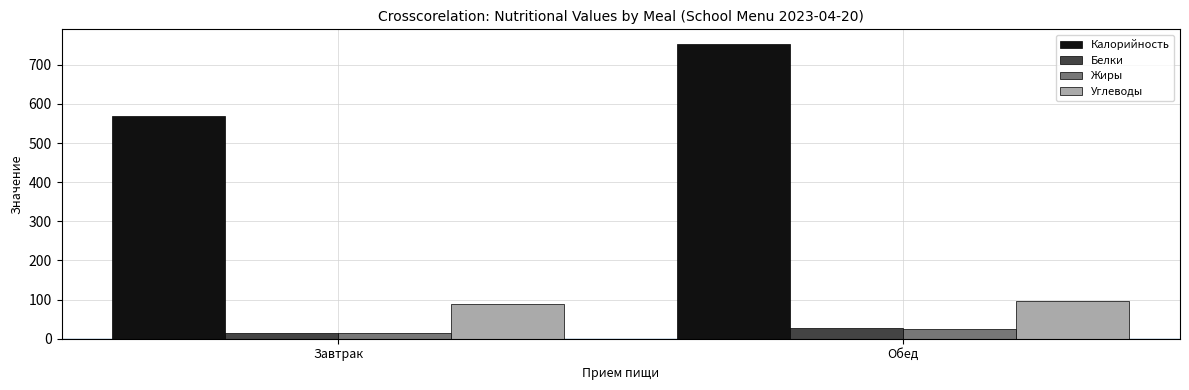

What is the average value of the Углеводы series?

92